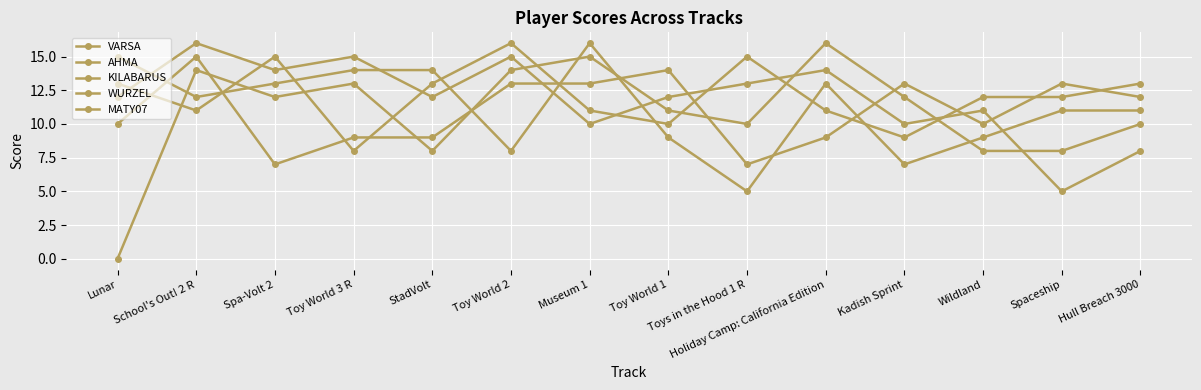

How many distinct data groups are displayed?

5